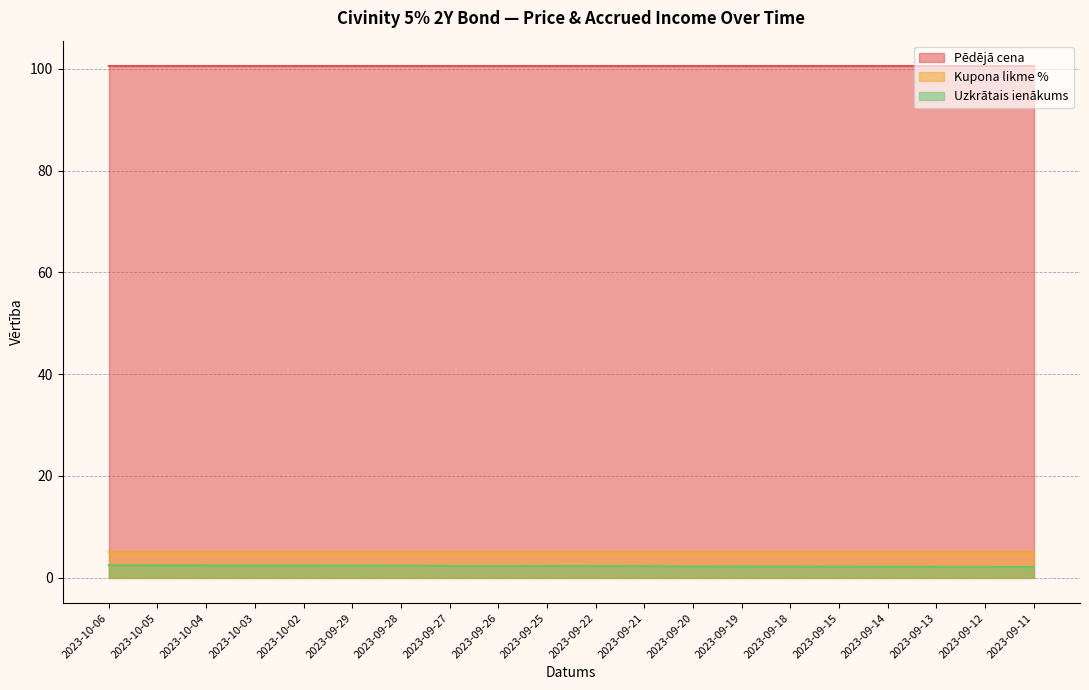

True or false: Kupona likme % has a value of 2.9 at 2023-09-15.

False